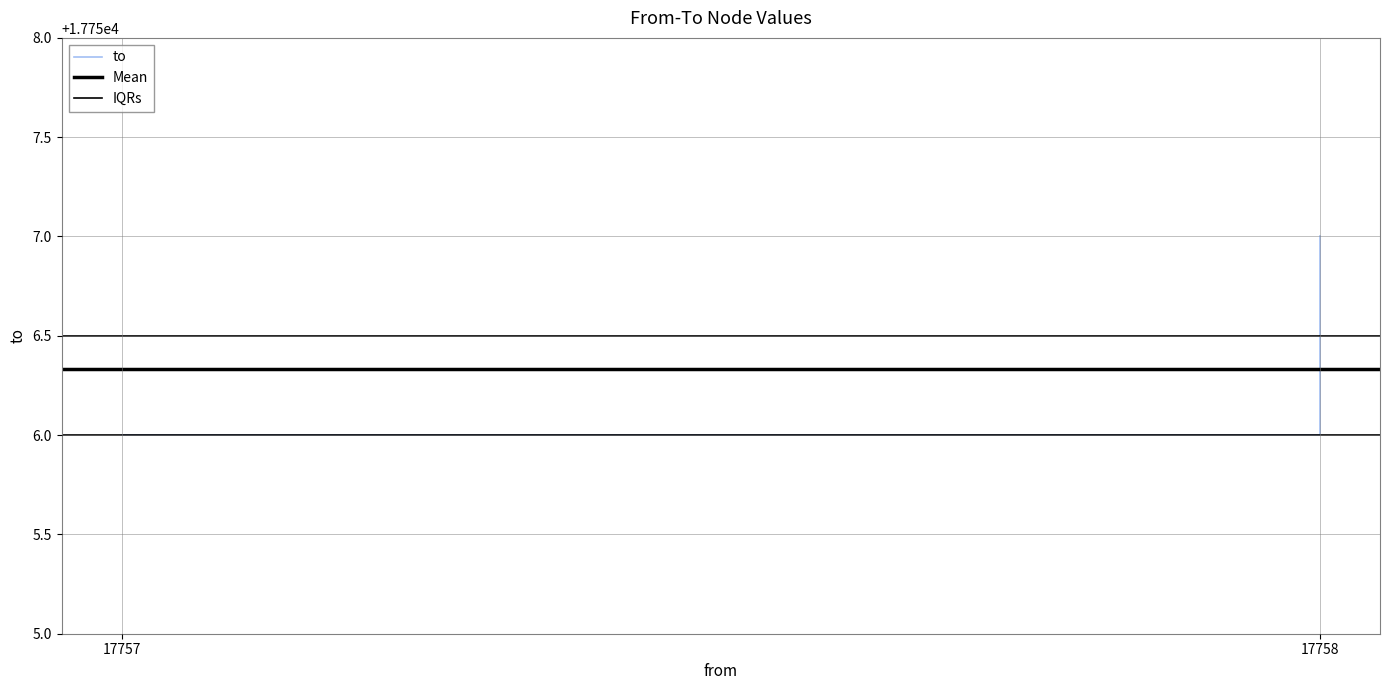

At which label is the value closest to 17756?

17757